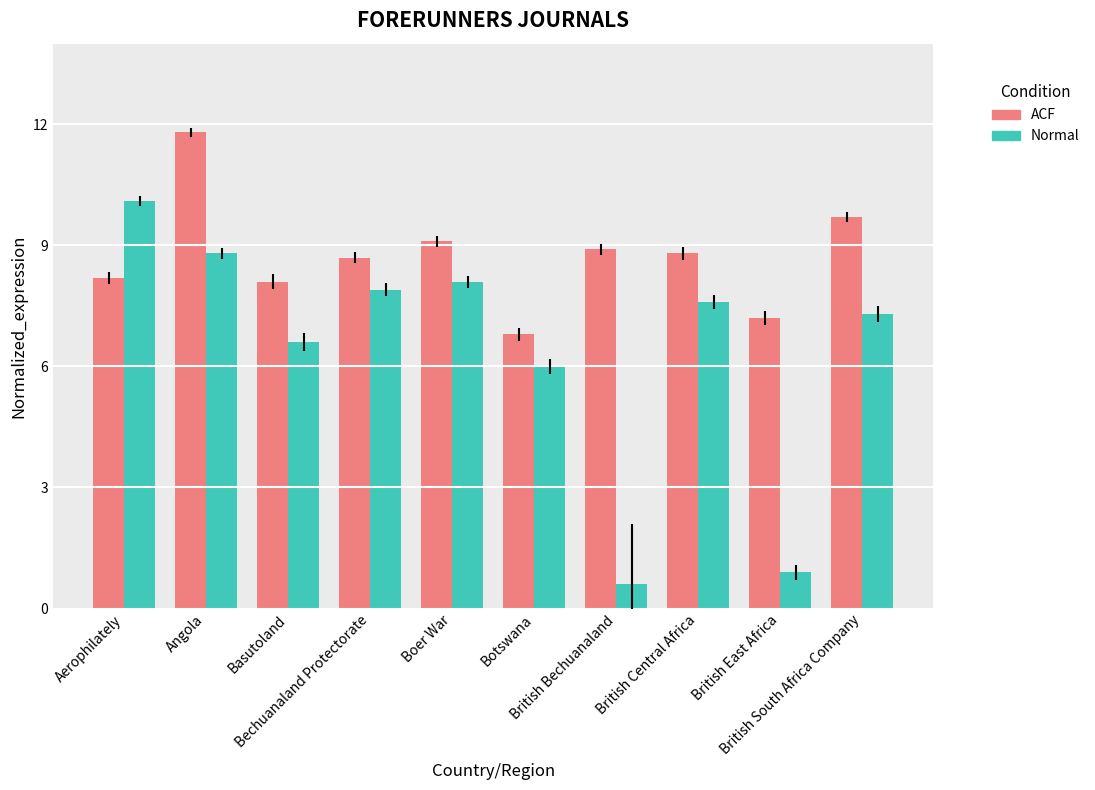

List the series in order of their overall mean, lowest first.

Normal, ACF